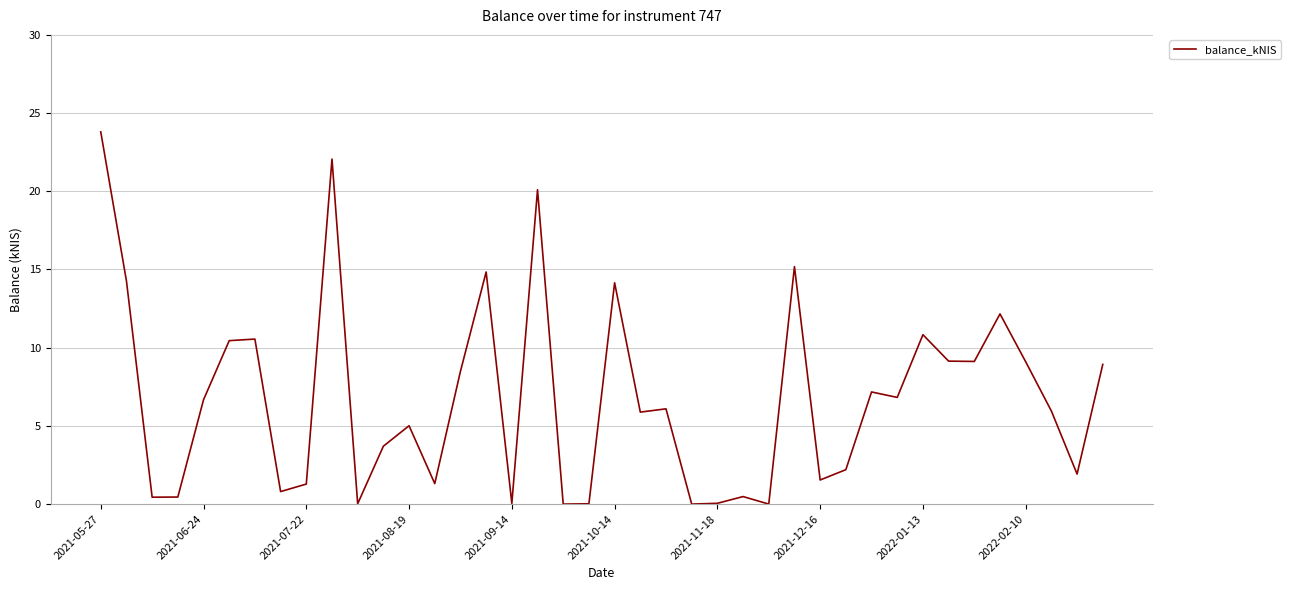

What is the maximum value shown in the chart?

23.8